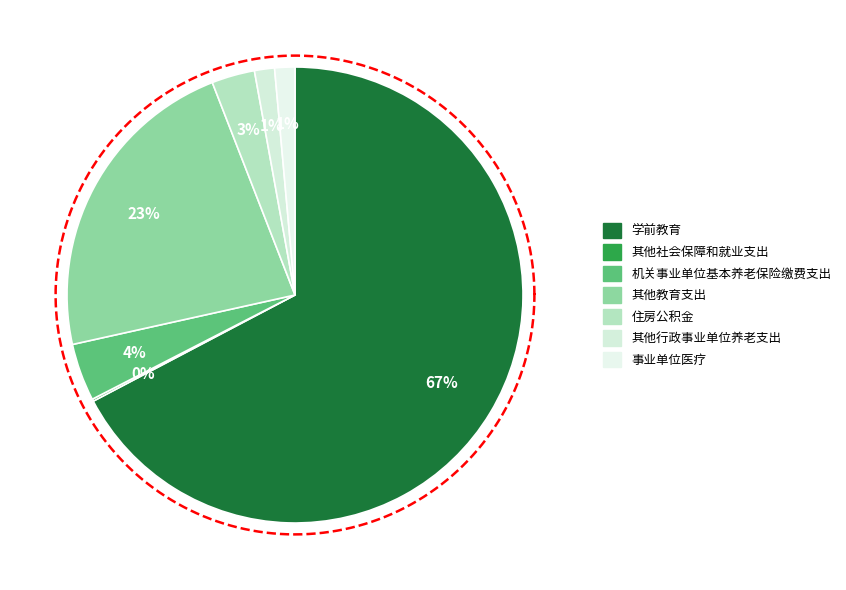

Approximately how many times larger is the value at 事业单位医疗 compared to 其他教育支出?

0.1